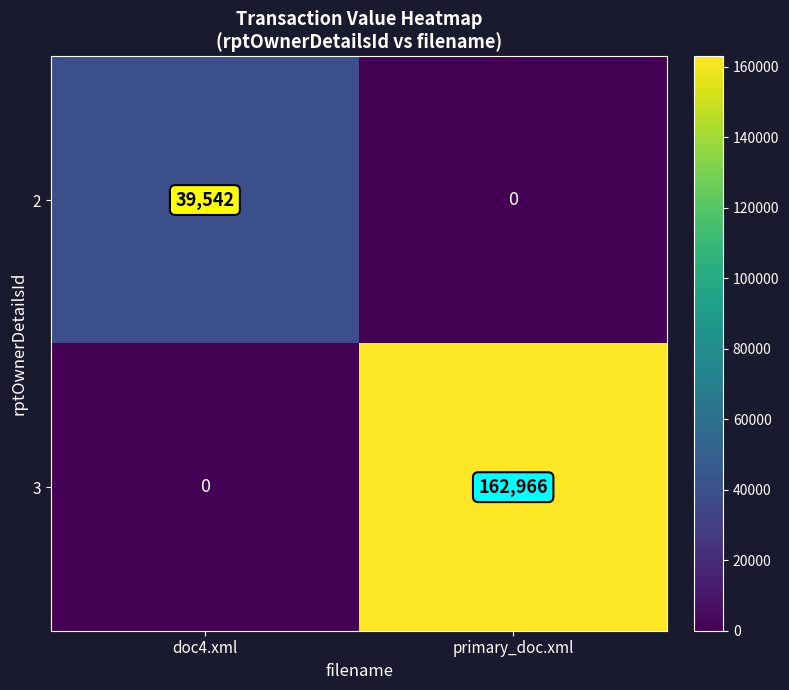

Reading left to right, transcribe all the data shown in this chart.

2: 39542	0
3: 0	162966